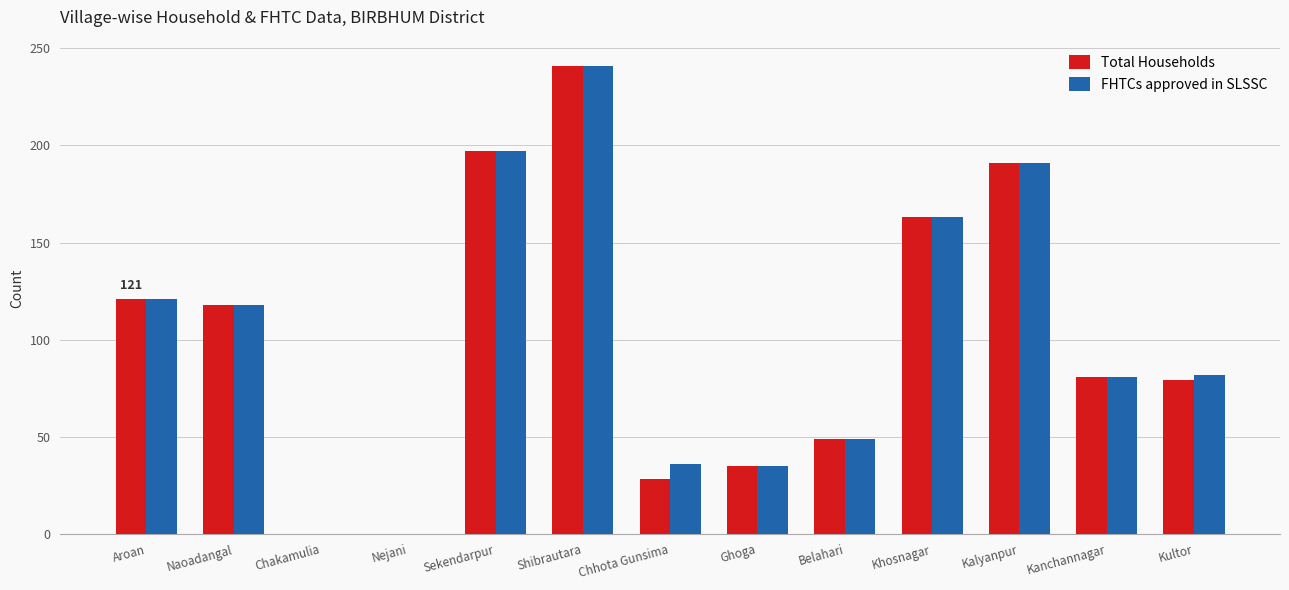

Is the value of Total Households at Khosnagar greater than the value of FHTCs approved in SLSSC at Naoadangal?

Yes